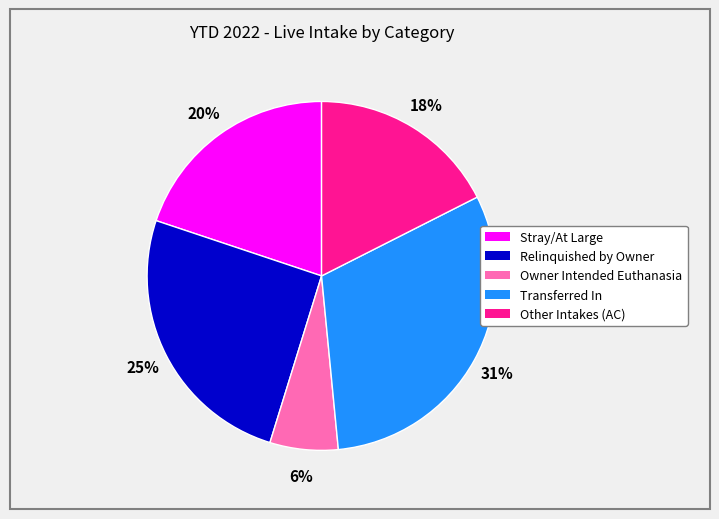

Does any single category account for the majority?

No